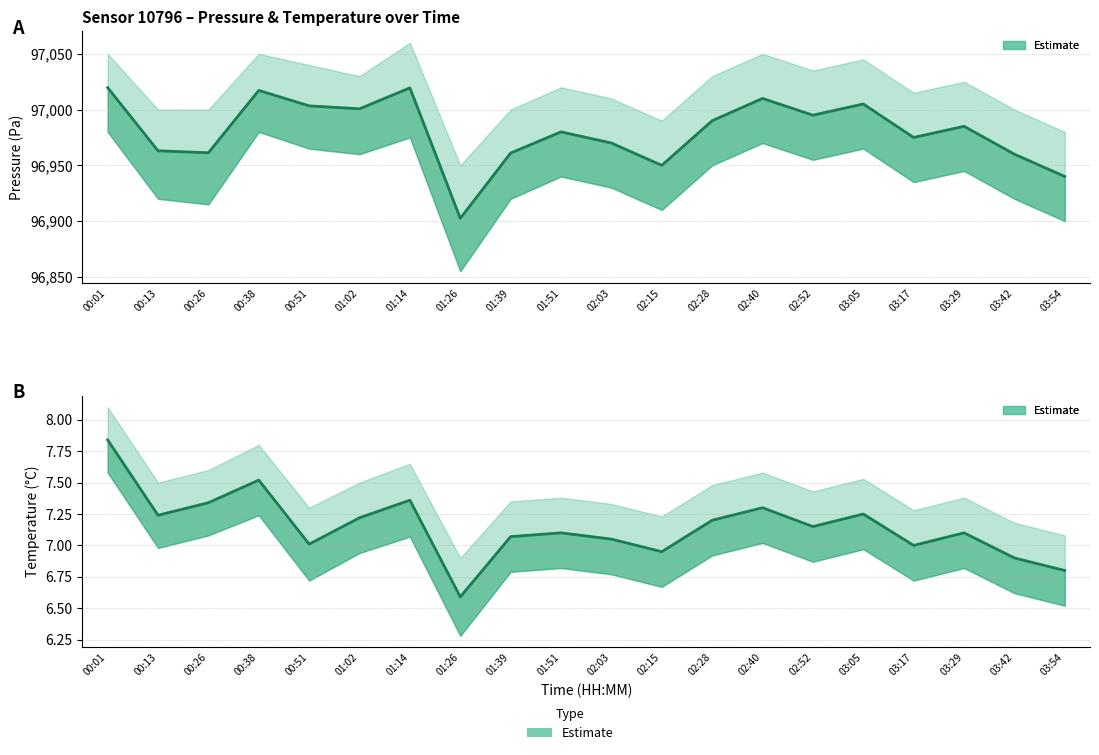

What position from the right is 02:15?

9